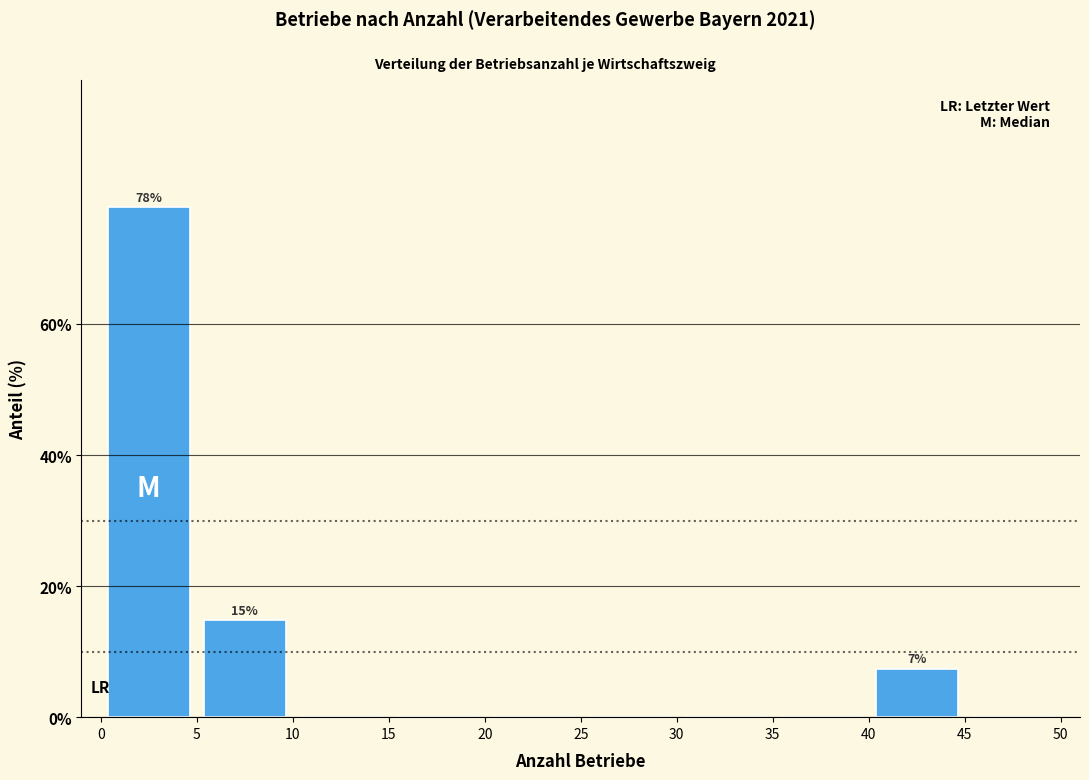

Which range on the x-axis has the tallest bar?

0 to 5